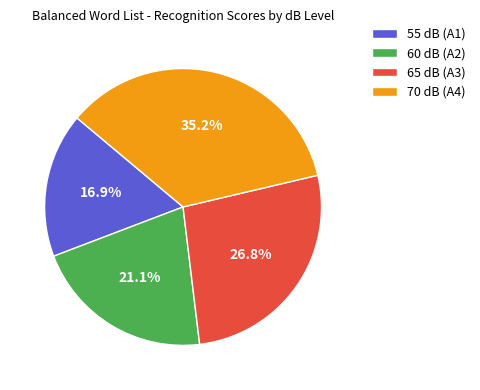

Between 65 dB (A3) and 70 dB (A4), which is larger?

70 dB (A4)